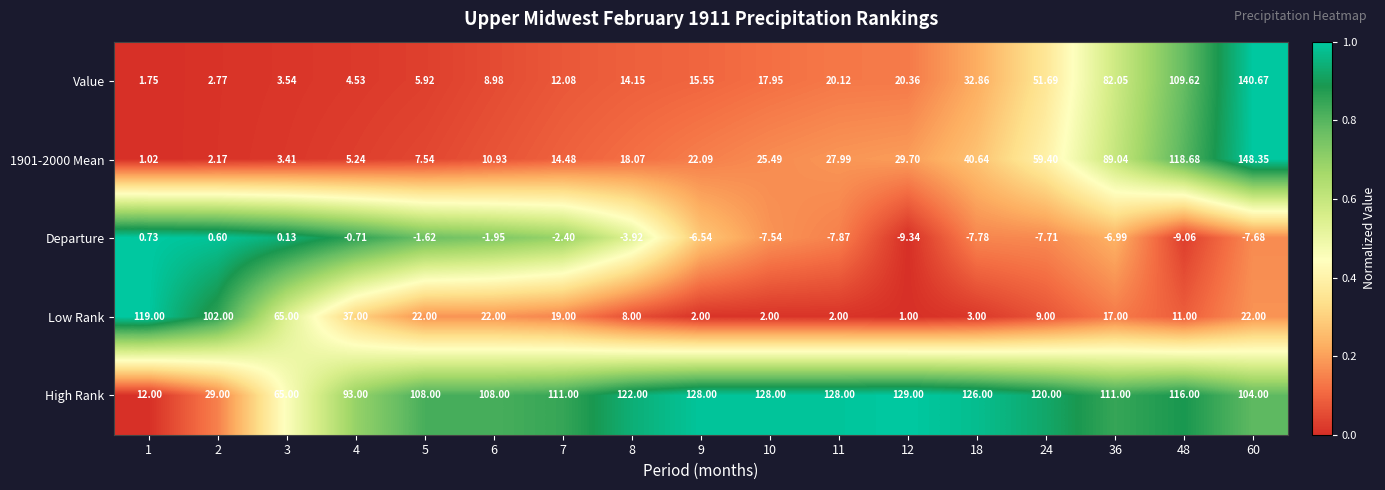

At which category is the sum across all series the highest?

60